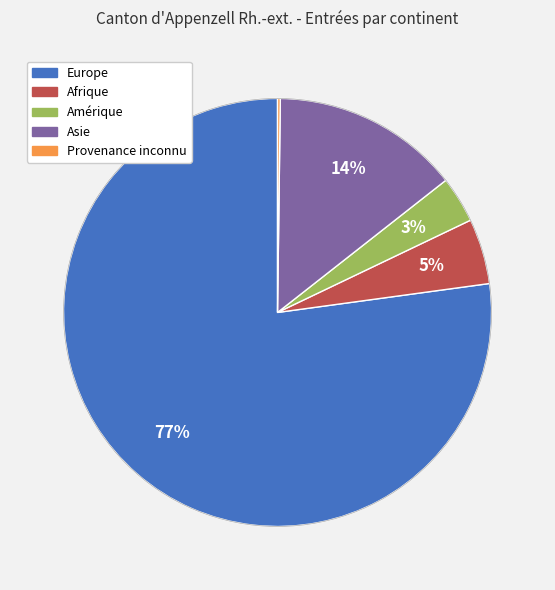

Which category accounts for the majority?

Europe